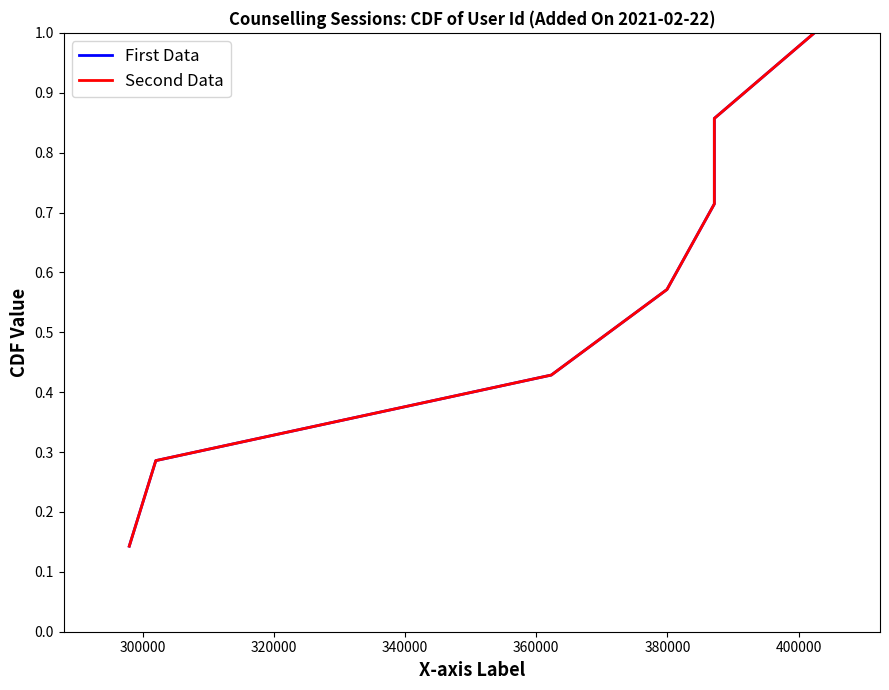

True or false: First Data and Second Data intersect in this chart.

False